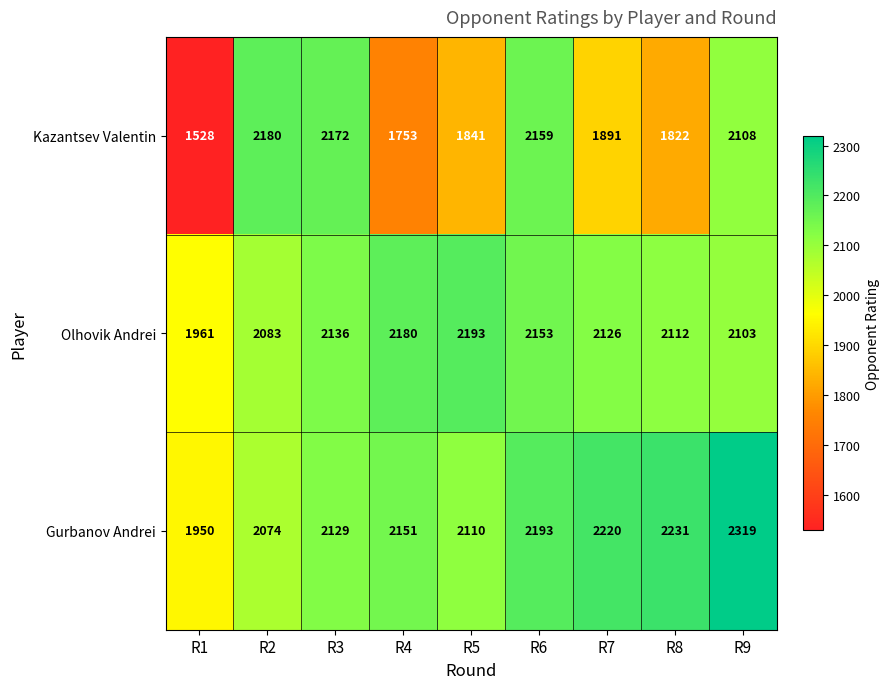

What is the total value across all series at R8?

6165